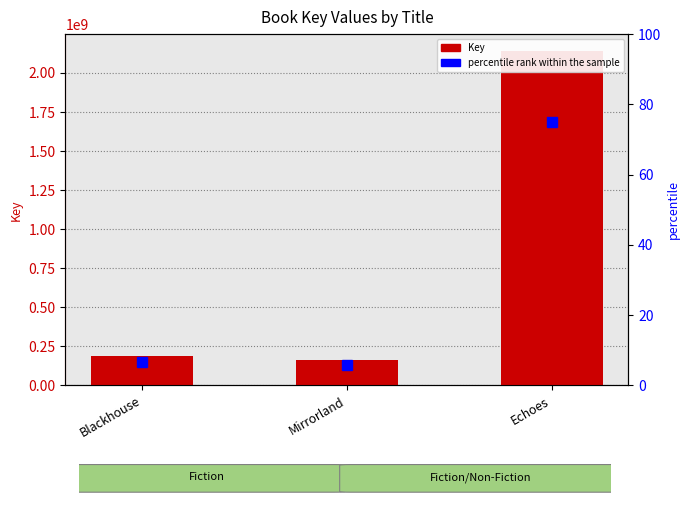

Rank the categories by value from lowest to highest.

Mirrorland, Blackhouse, Echoes